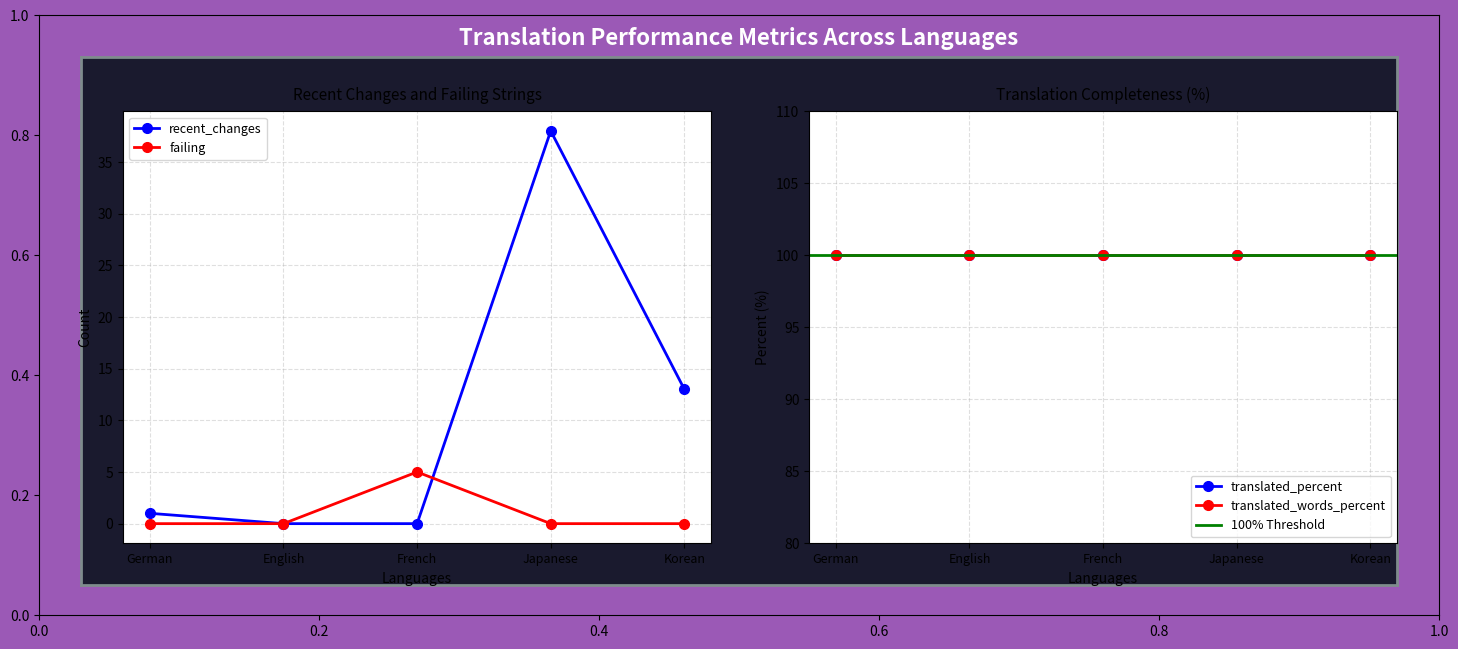

What is the difference between the highest and lowest values at Japanese?

100.0